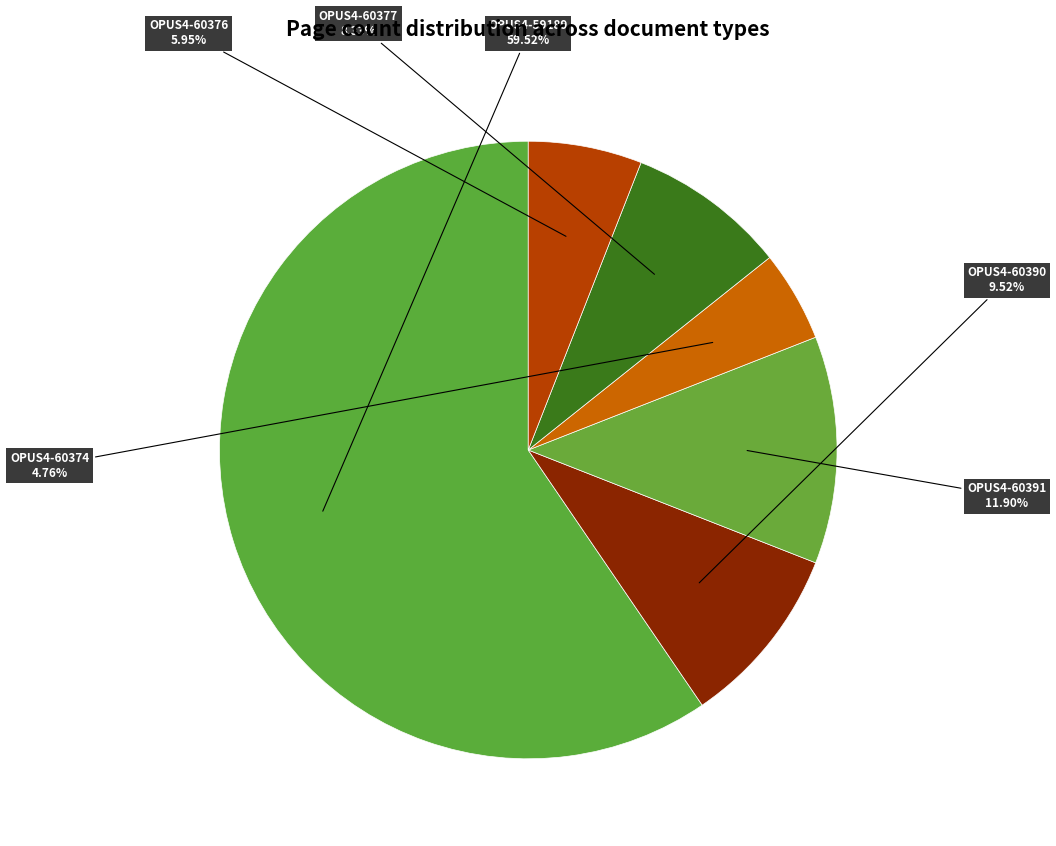

Count the number of slices in the pie.

6